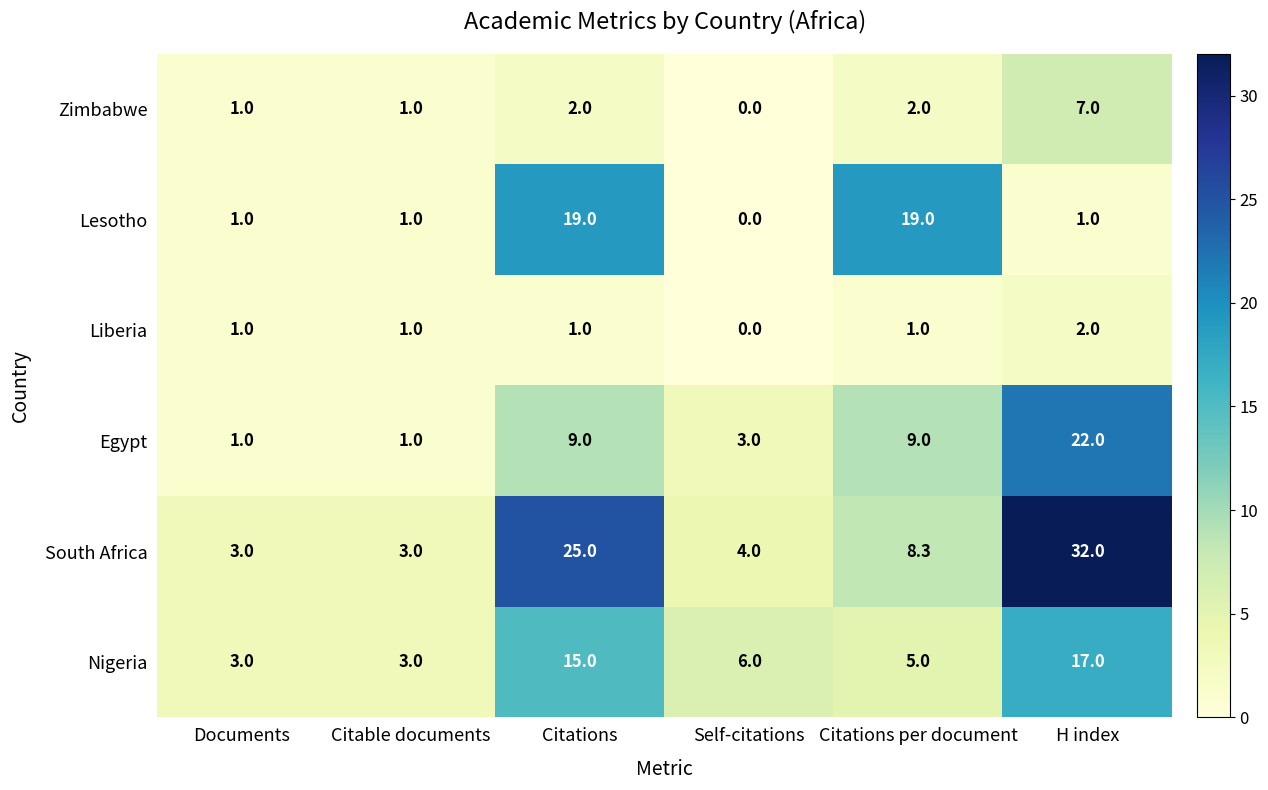

Which series has the largest range (max minus min)?

South Africa